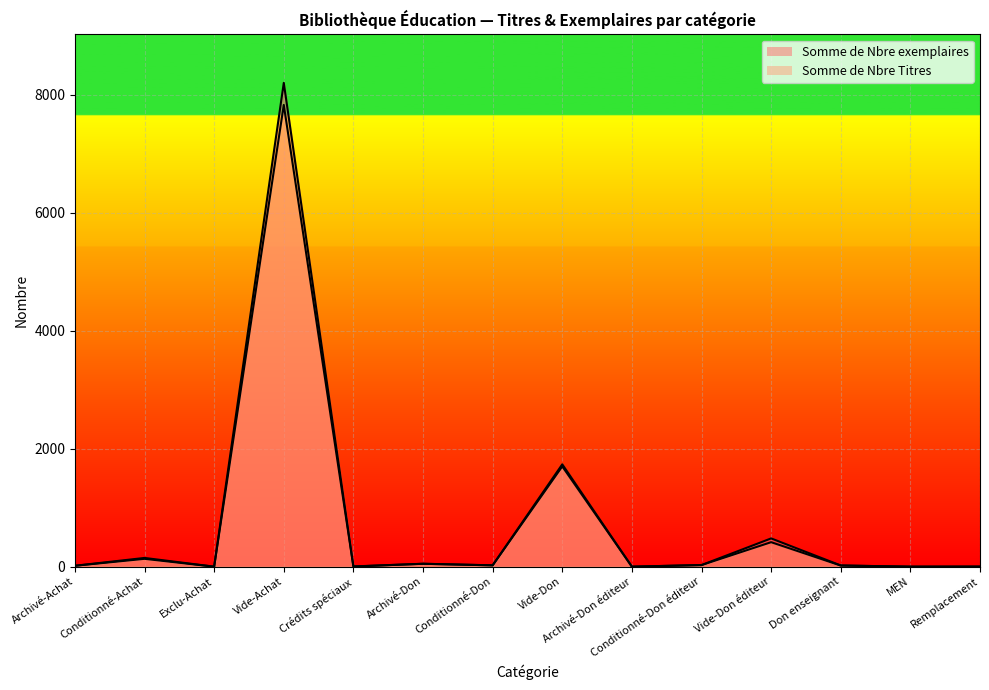

What is the difference between the maximum and minimum values in the Somme de Nbre exemplaires series?

8203